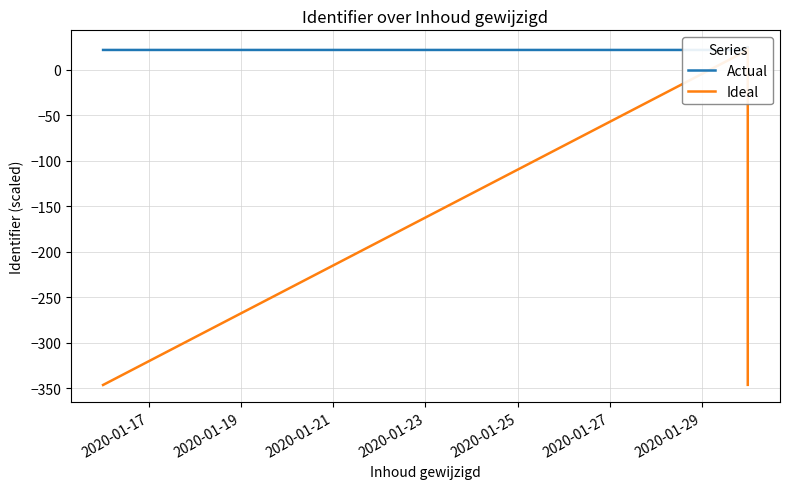

The value of Ideal at 2020-01-29 is 29.7. True or false?

False